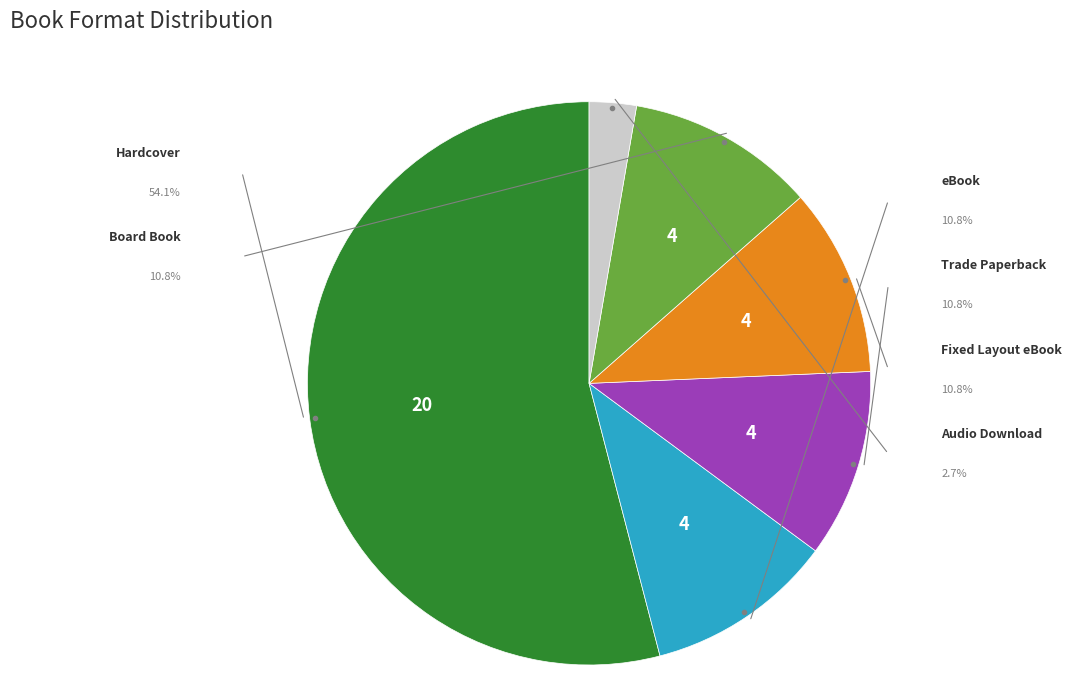

How many segments does this pie chart have?

6